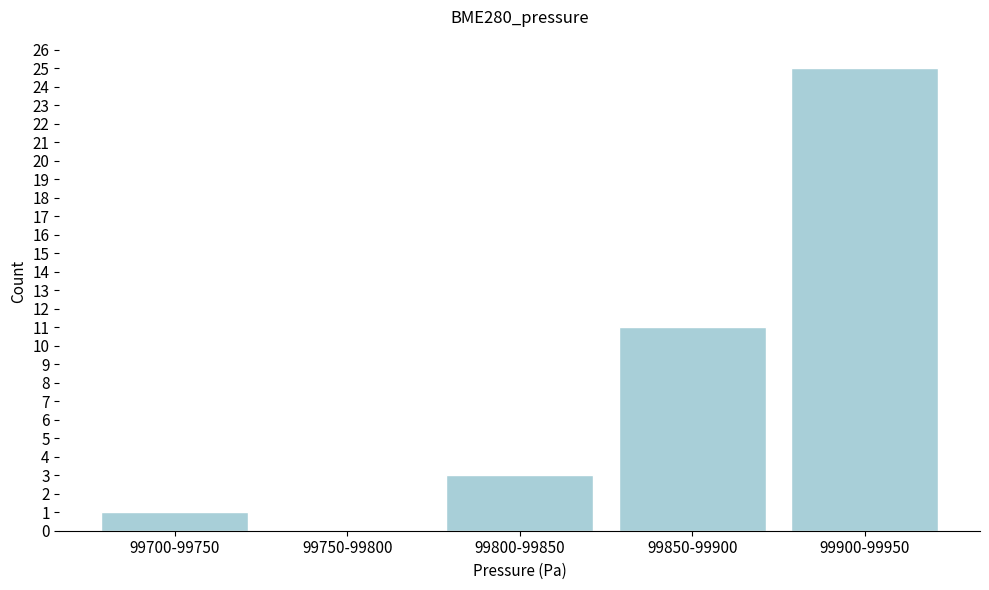

Reading left to right, transcribe all the data shown in this chart.

99700-99750=1	99750-99800=0	99800-99850=3	99850-99900=11	99900-99950=25